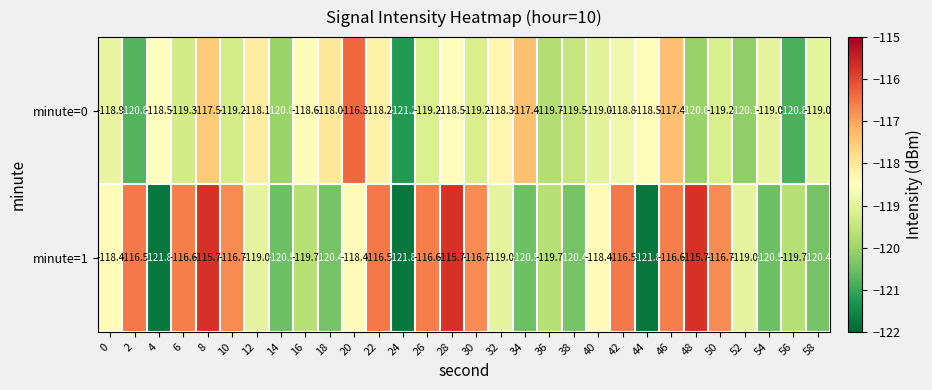

Which series has the widest spread of values?

minute=1